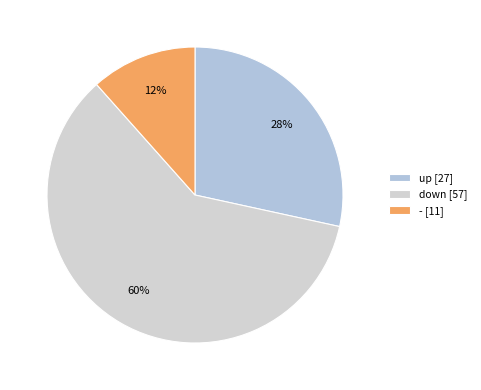

The down slice represents 75% of the pie. True or false?

False